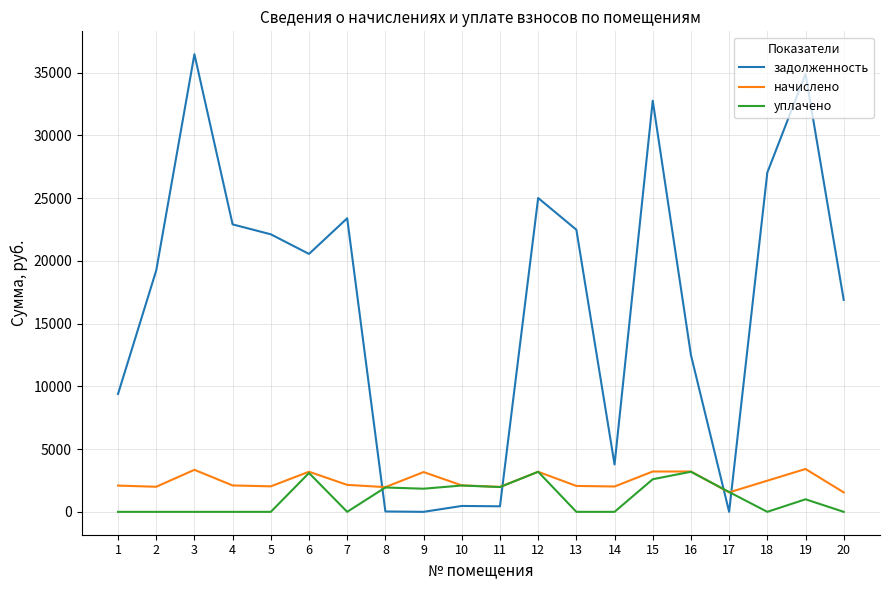

What are all the series names shown in the legend?

задолженность, начислено, уплачено